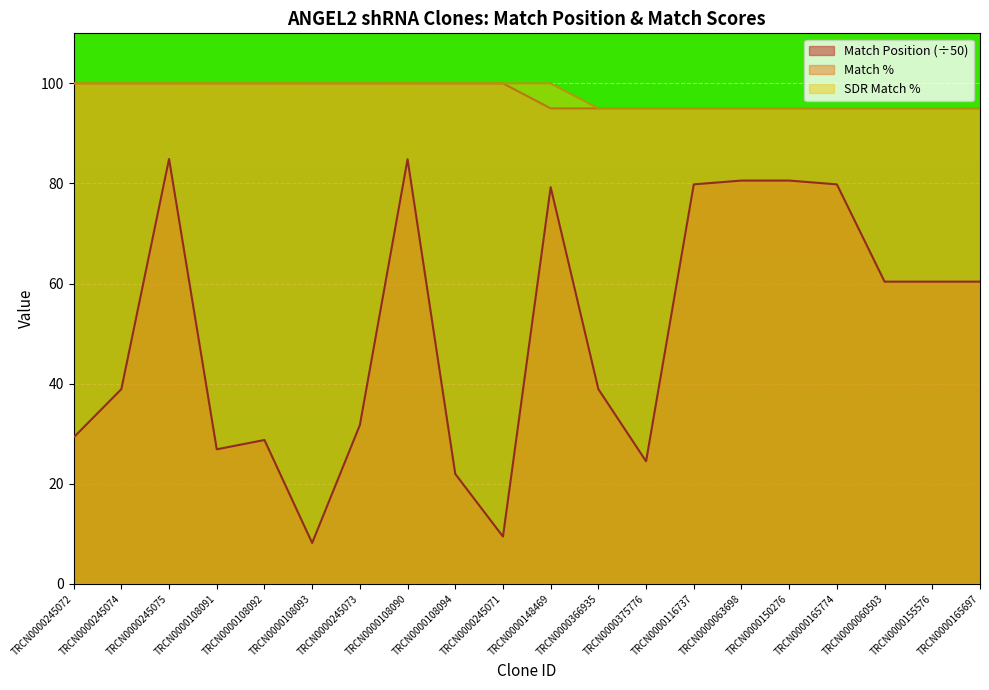

What position from the left is TRCN0000165774?

17